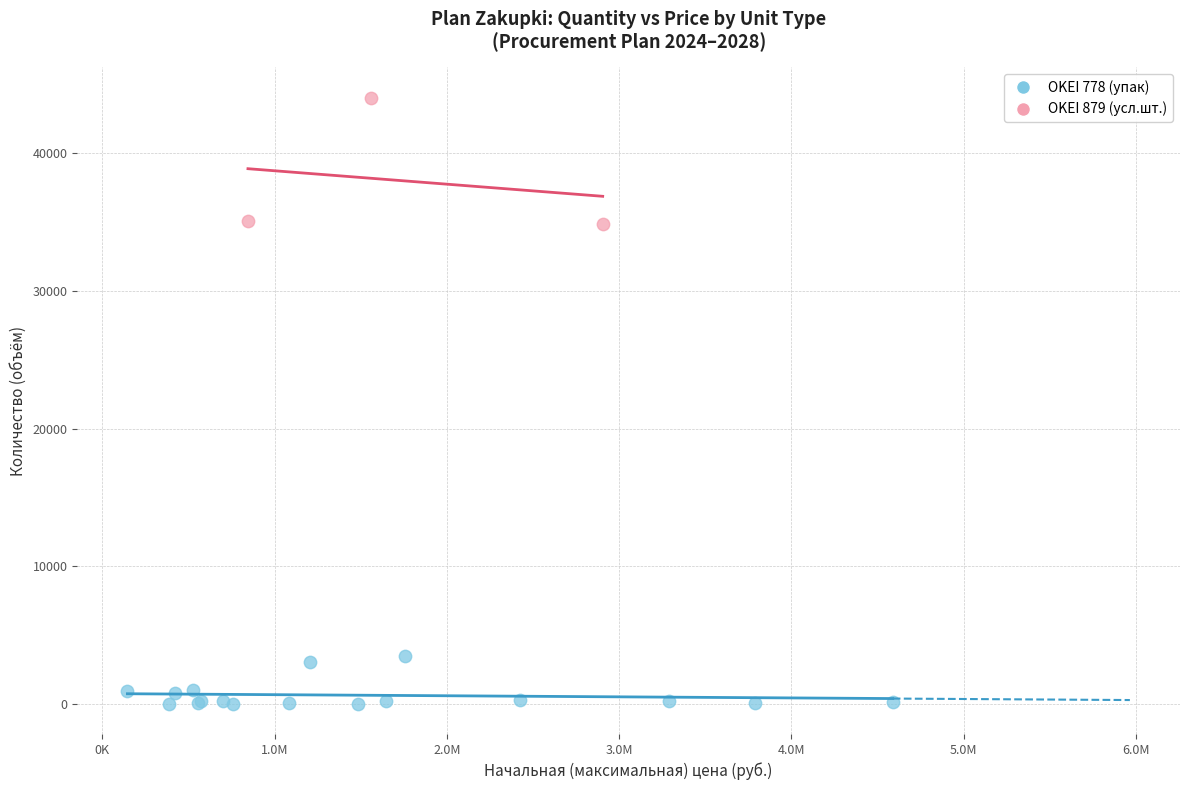

Which series contains the lowest Y value?

OKEI 778 (упак)